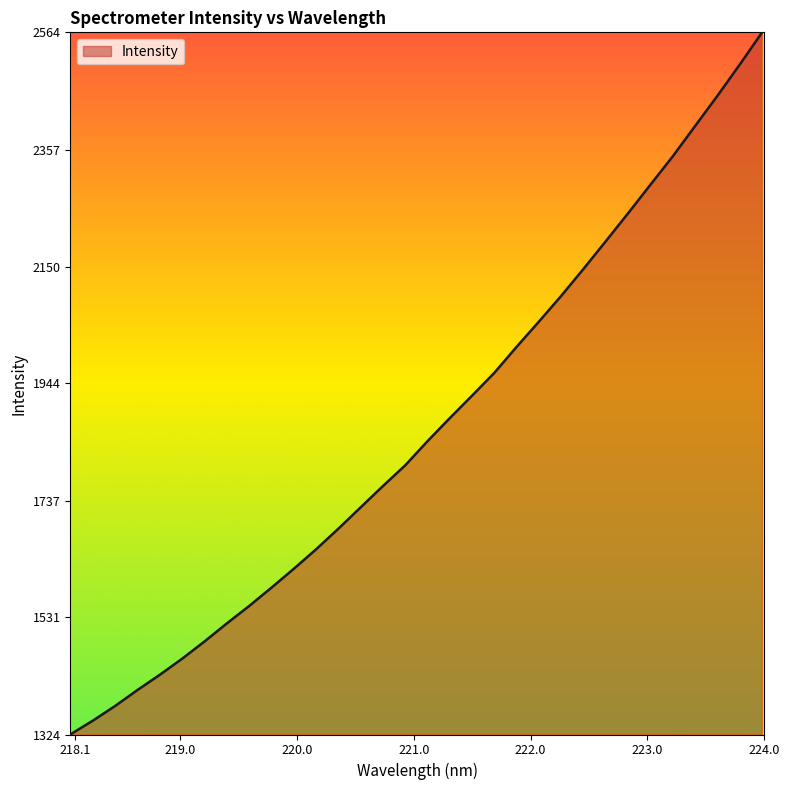

What is the difference between the maximum and minimum values?

1239.6